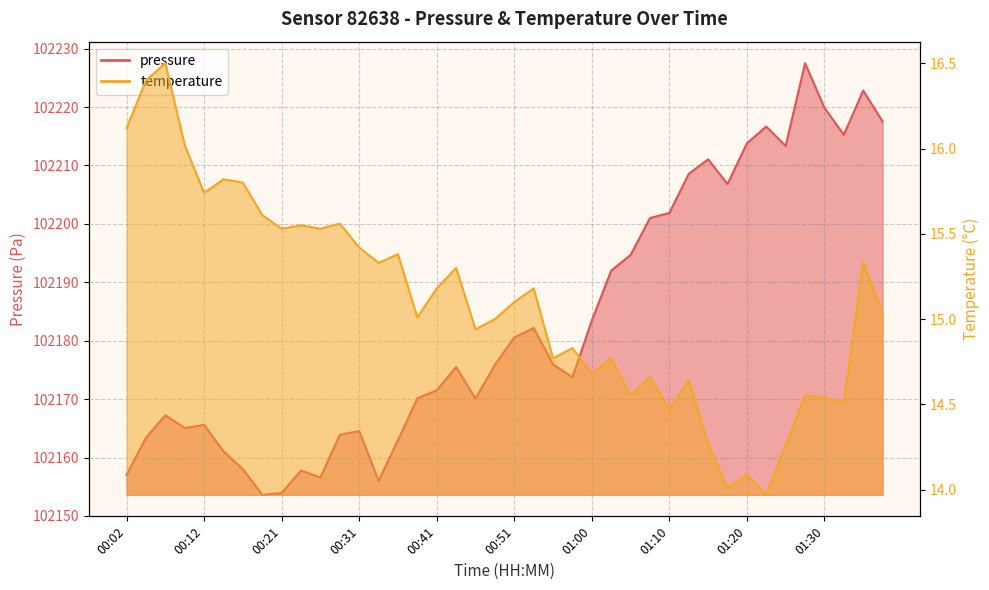

What is the minimum value shown in the chart?

14.0